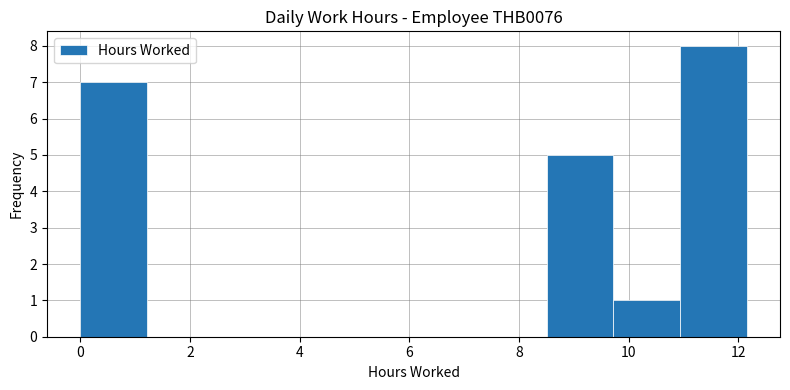

Which range on the x-axis has the tallest bar?

11.0 to 12.2